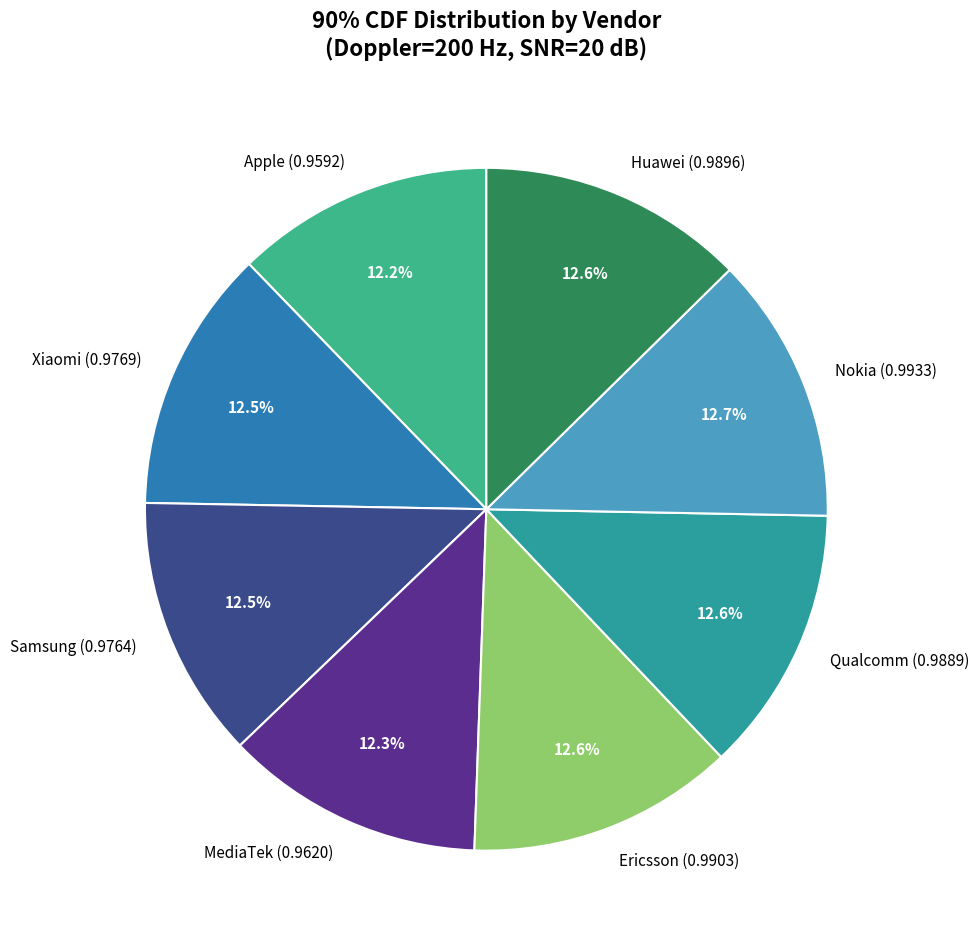

How many slices are in this pie chart?

8